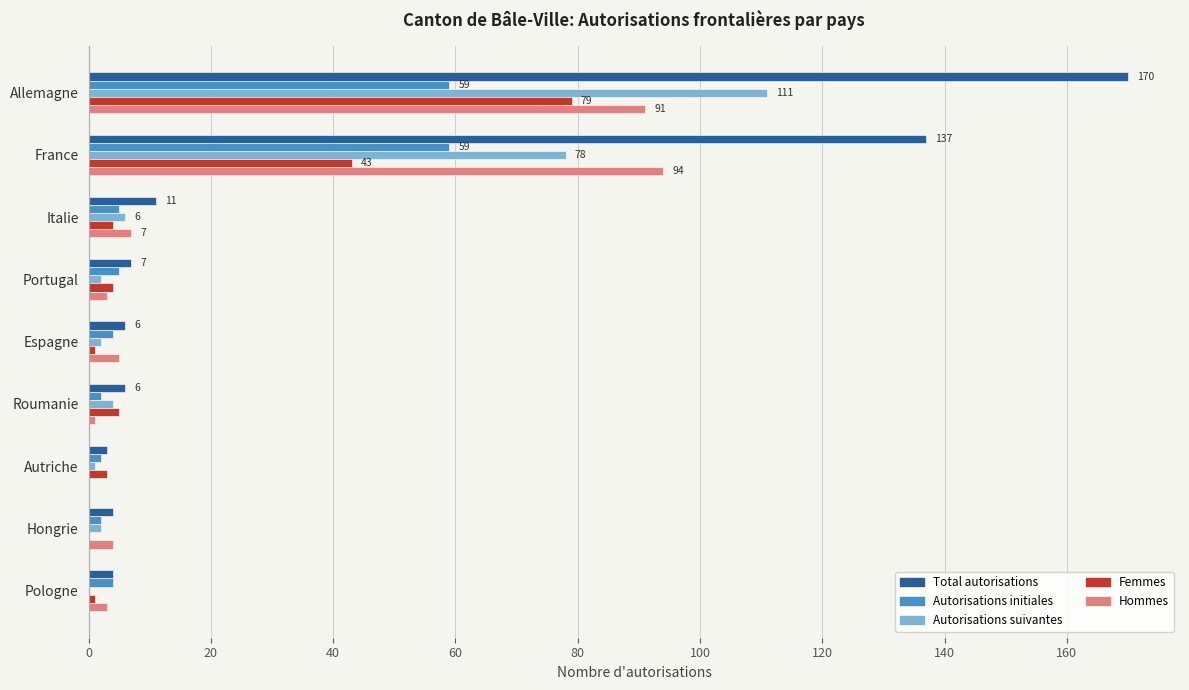

Which series has the largest total across all categories?

Total autorisations